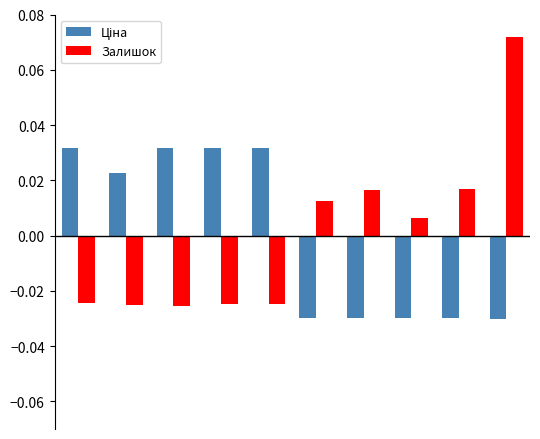

At how many categories does at least one series exceed 0?

10